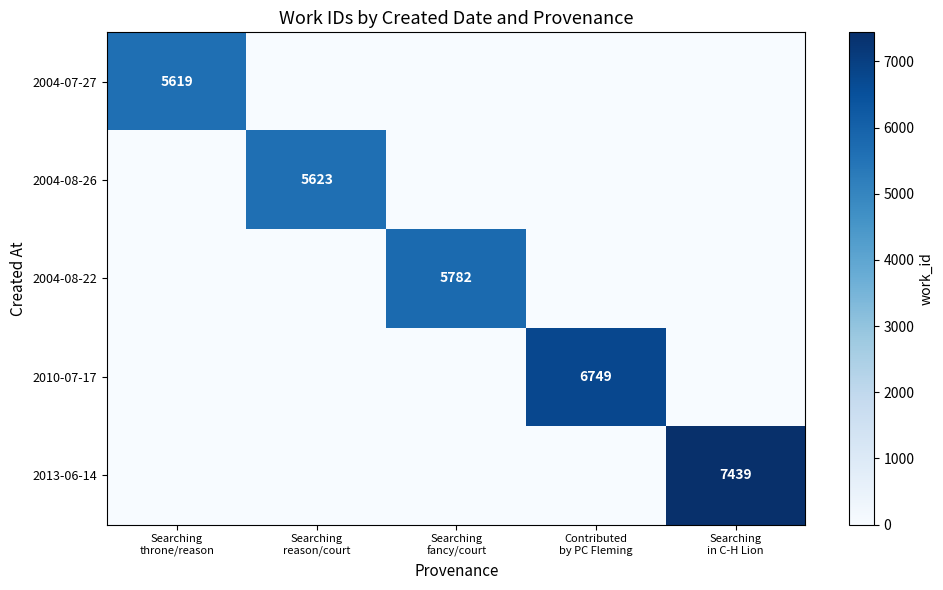

At which label is 2013-06-14 closest to 3719?

Searching throne/reason